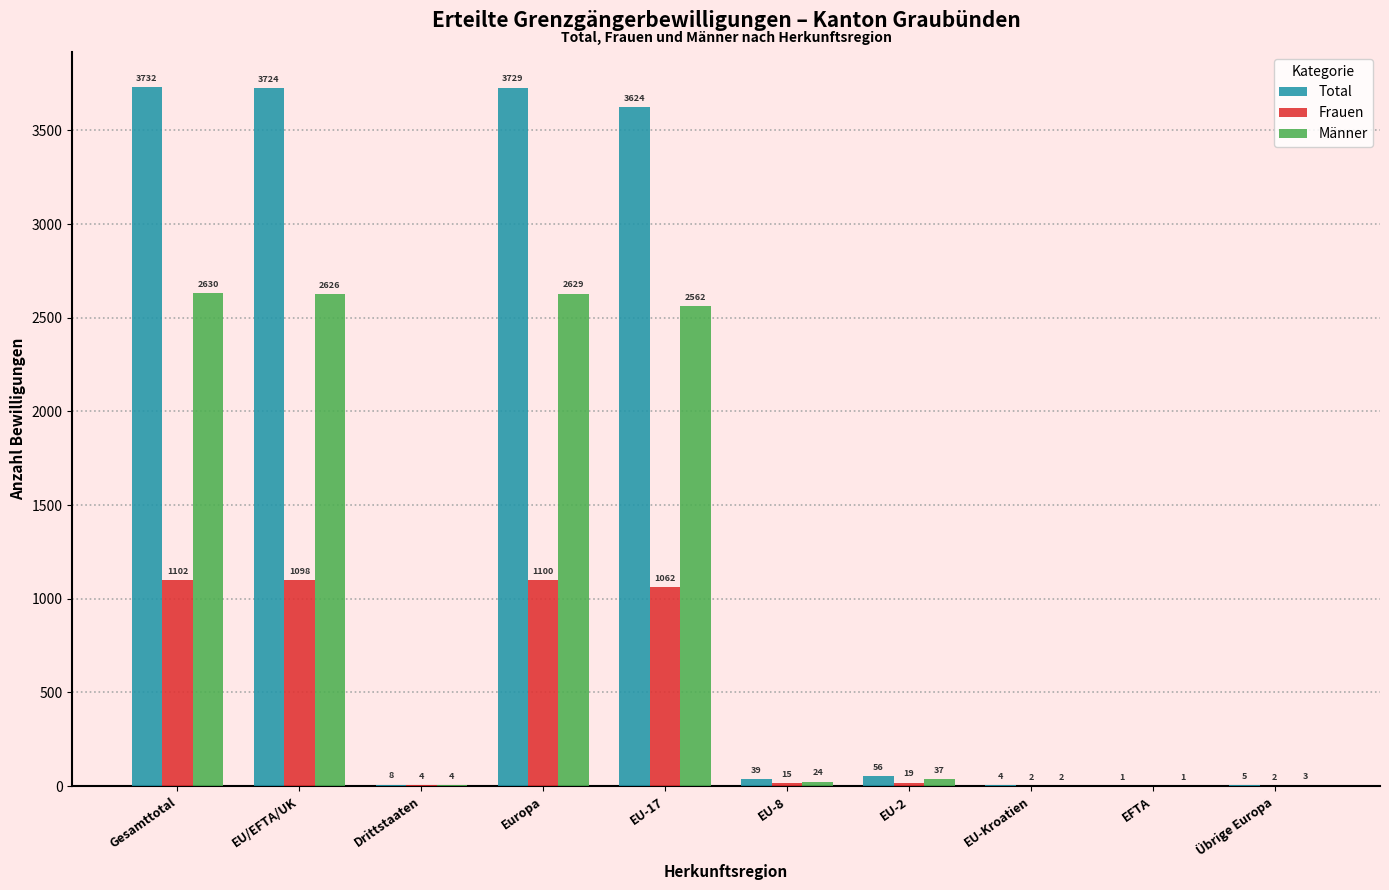

What is the sum of all Männer values?

10518